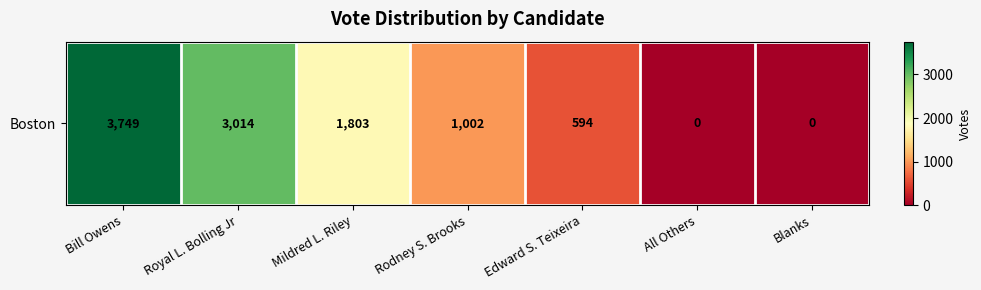

How many values are below 1002?

3